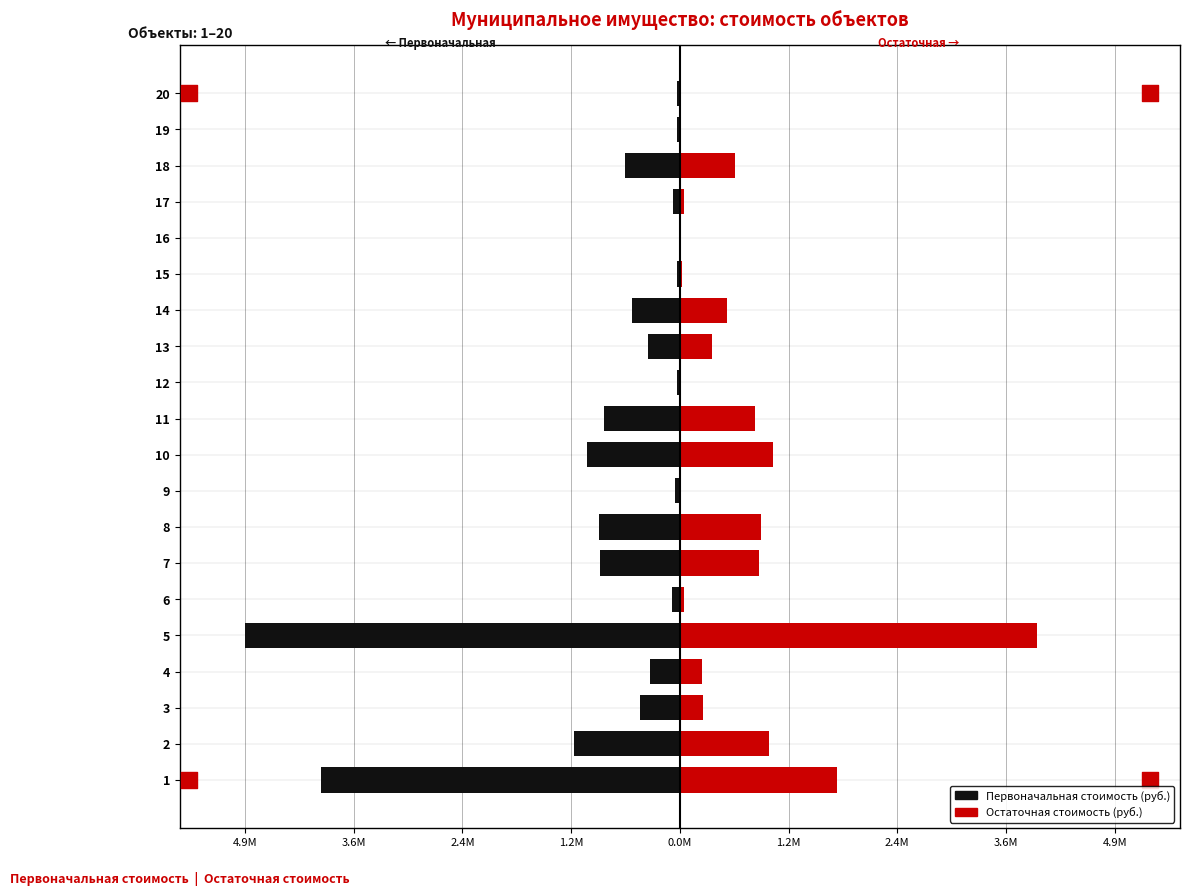

At how many categories does at least one series exceed -4?

20